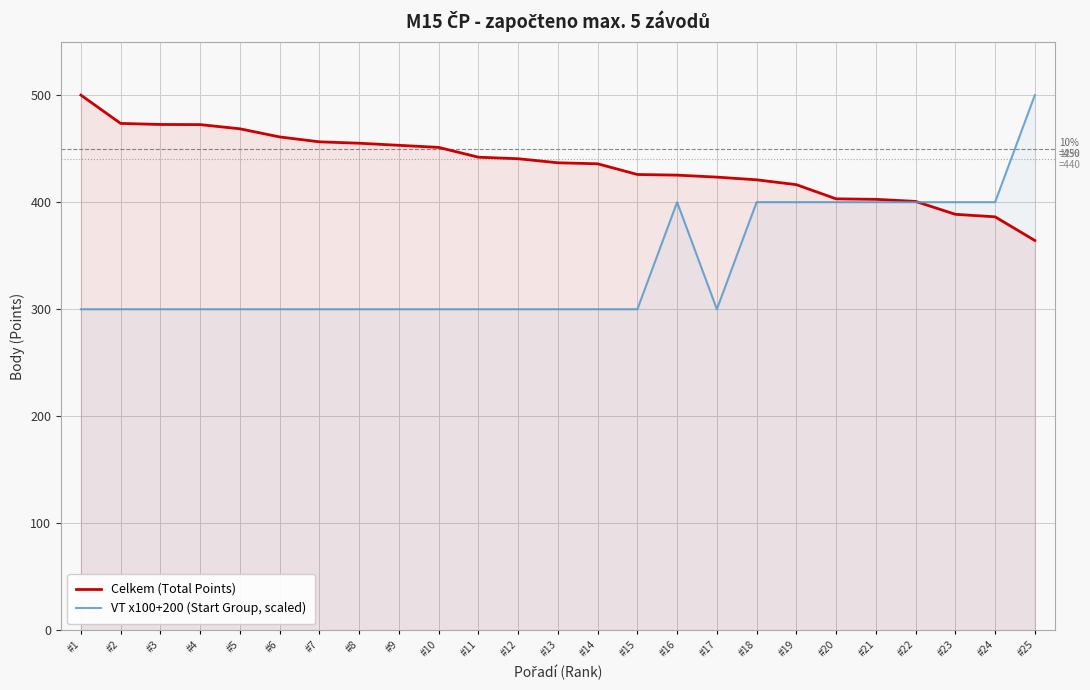

List the series in order of their peak value, lowest first.

Celkem (Total Points), VT x100+200 (Start Group, scaled)